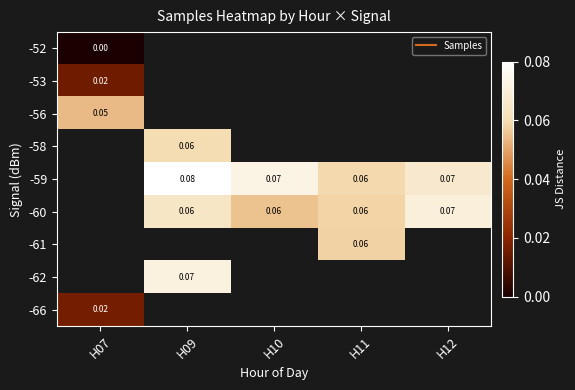

At how many categories does at least one series exceed 0?

5